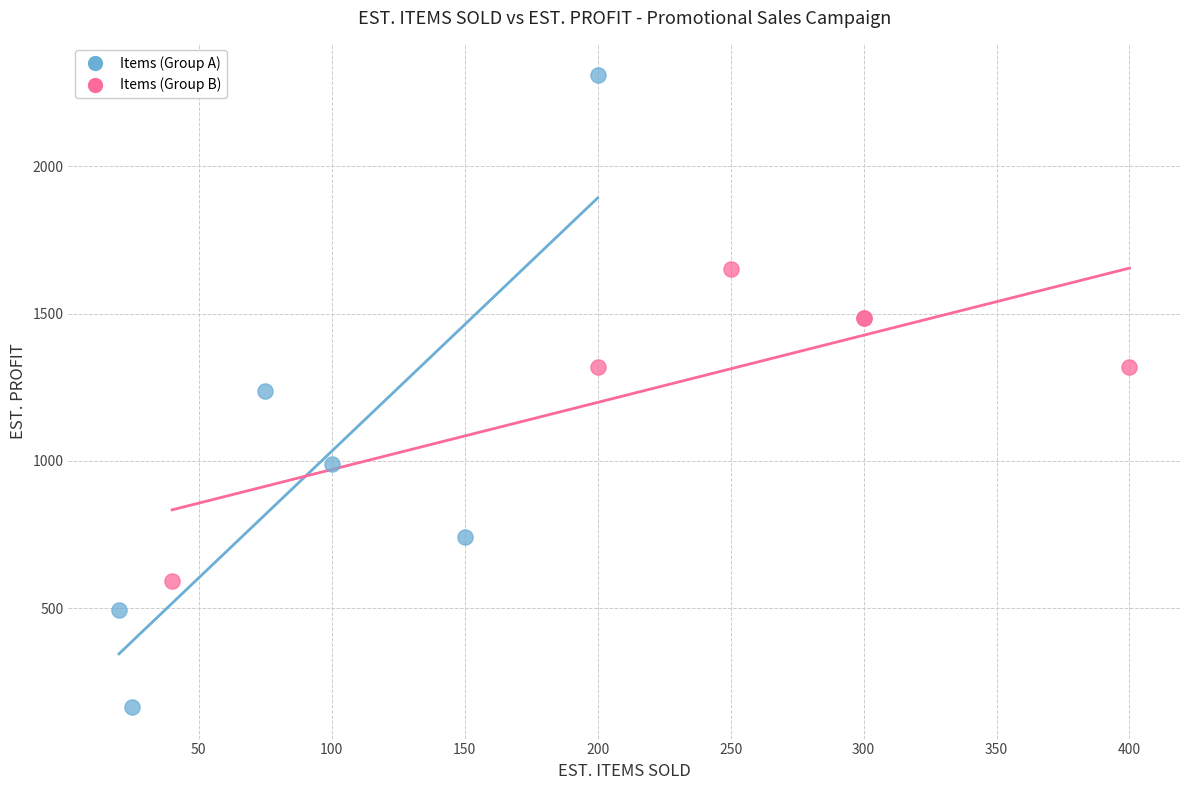

Which series reaches the maximum Y coordinate?

Items (Group A)